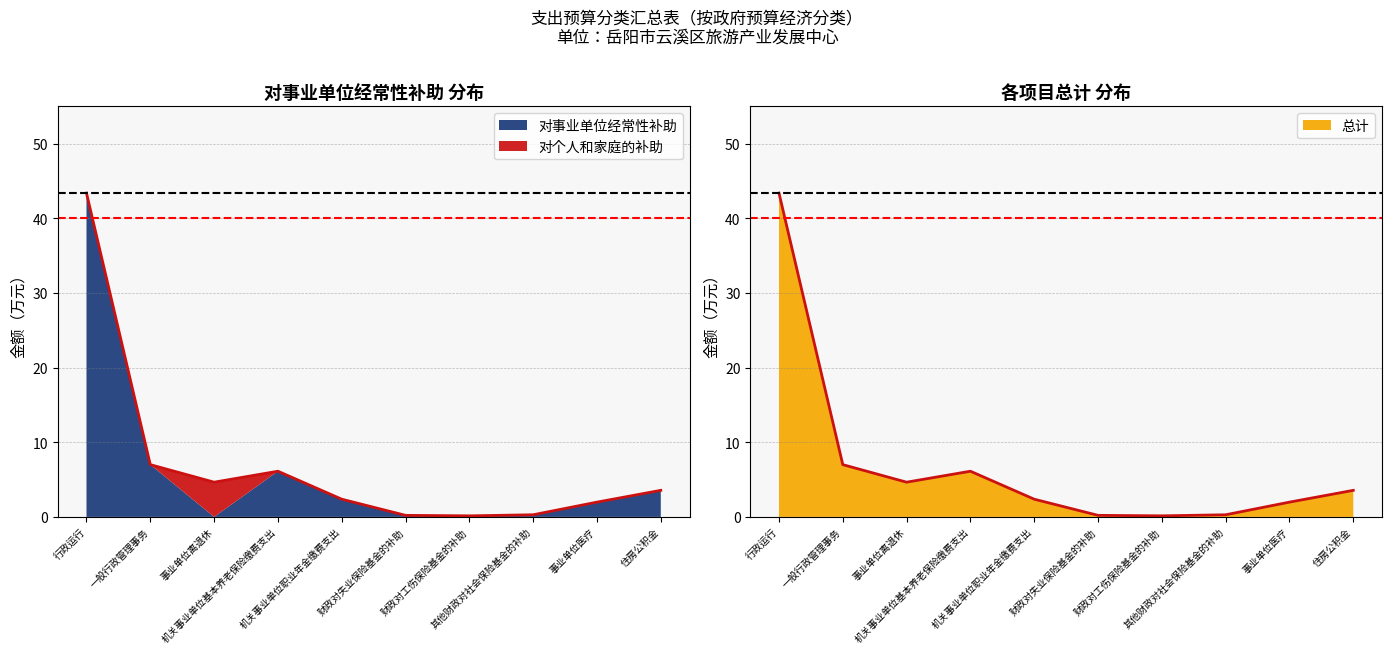

The value of 总计 at 其他财政对社会保险基金的补助 is 0.4. True or false?

False